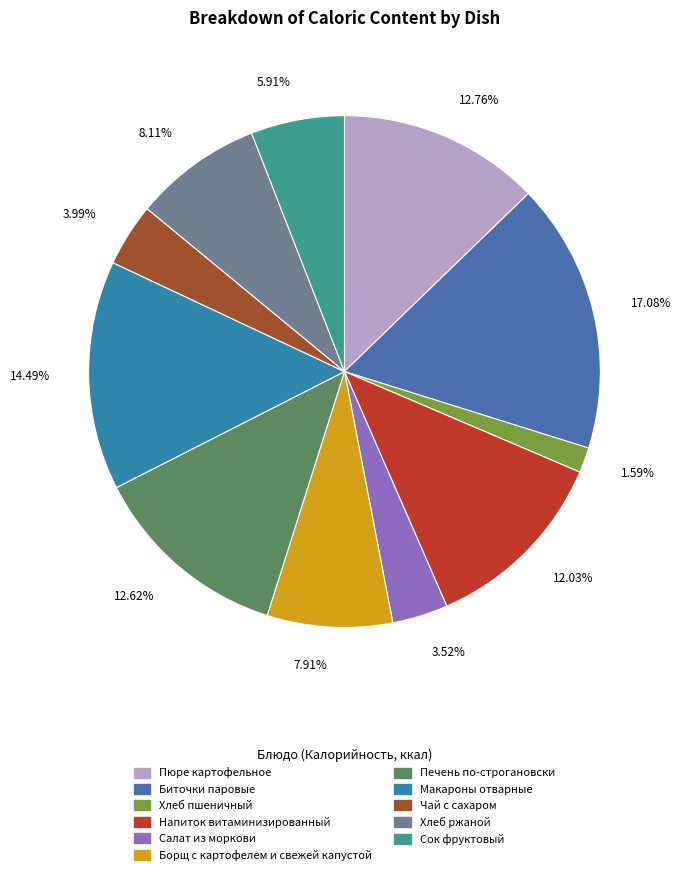

How many segments does this pie chart have?

11